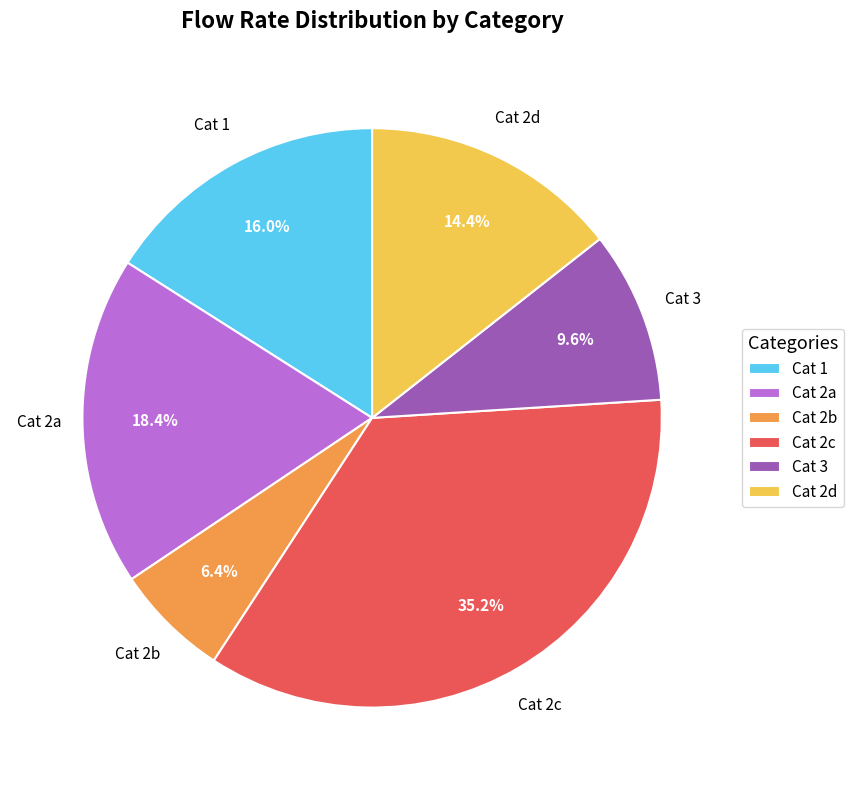

Does any single category account for the majority?

No